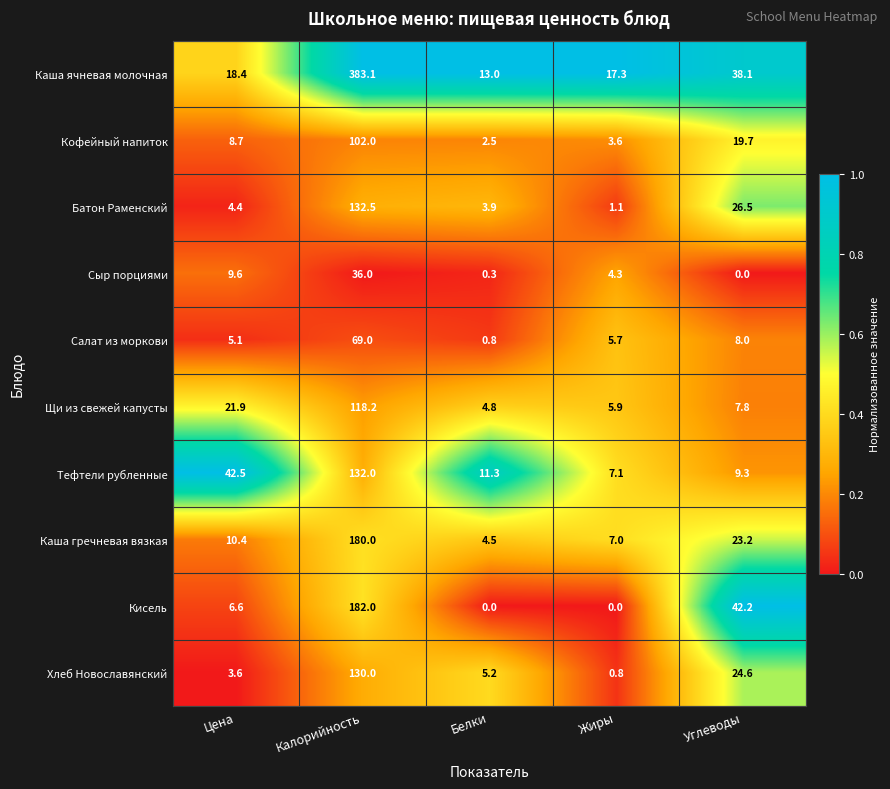

List the series in order of their peak value, lowest first.

Сыр порциями, Салат из моркови, Кофейный напиток, Щи из свежей капусты, Хлеб Новославянский, Тефтели рубленные, Батон Раменский, Каша гречневая вязкая, Кисель, Каша ячневая молочная